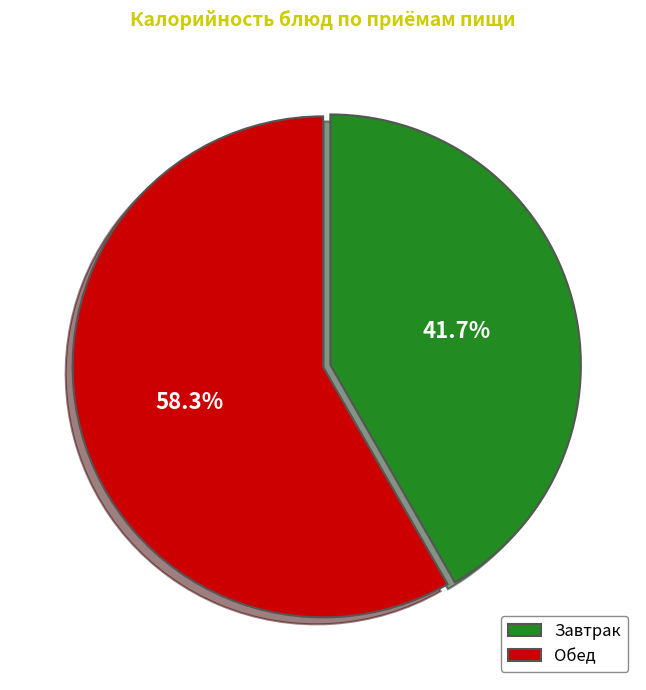

What is the smallest slice in the pie chart?

Завтрак